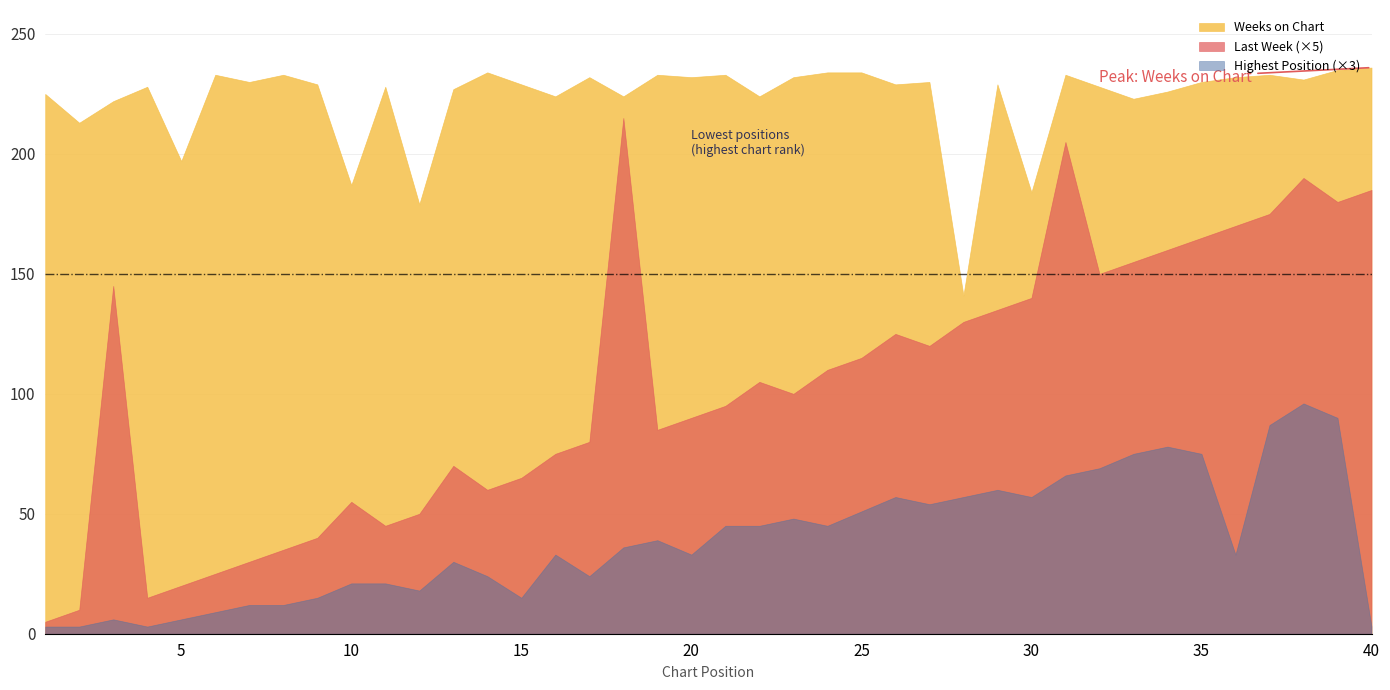

What is the maximum value shown in the chart?

236